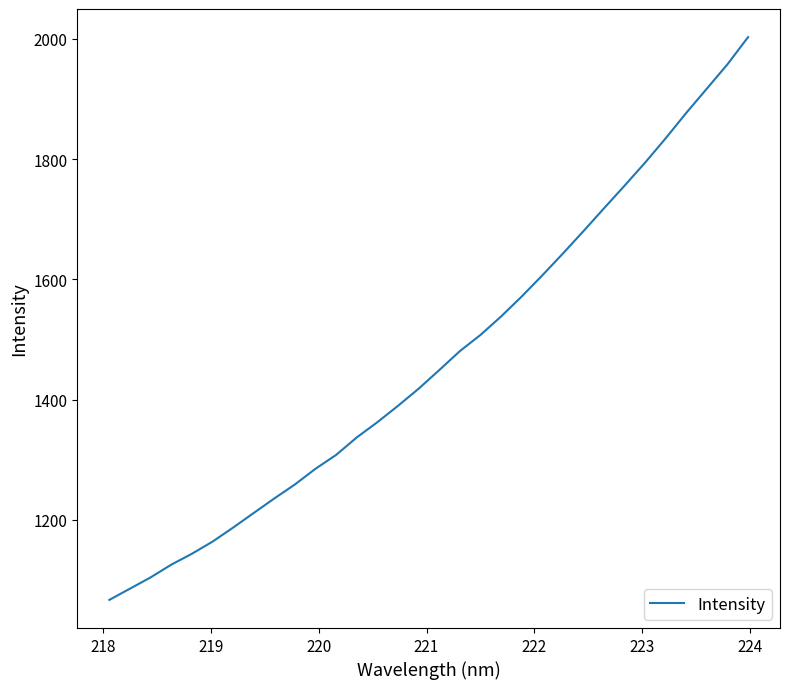

Reading left to right, what are all the values shown in this chart?

1067.1	1085.8	1104.5	1125.6	1143.7	1163.9	1187.2	1211.6	1235.8	1259.0	1285.2	1308.2	1337.2	1362.6	1389.8	1418.2	1449.1	1480.7	1507.5	1538.2	1571.4	1606.5	1642.8	1680.1	1718.1	1755.8	1794.2	1834.7	1877.0	1917.2	1957.6	2002.8